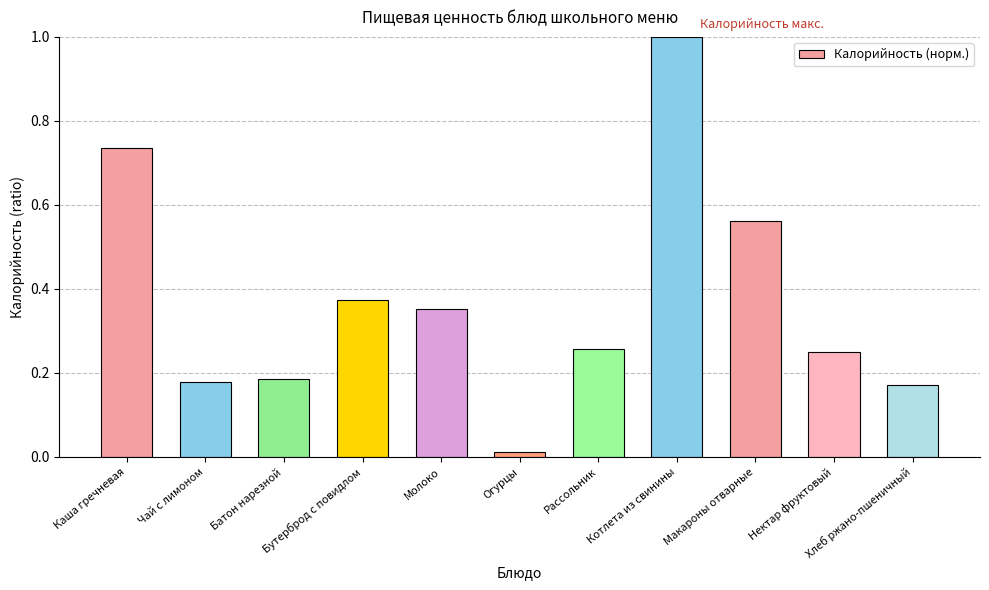

Are the bars horizontal?

No